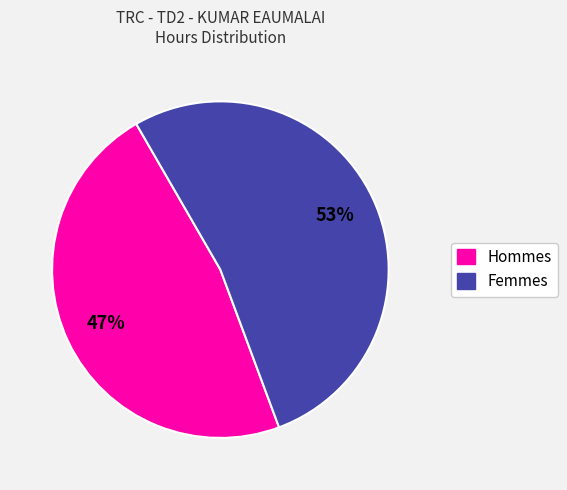

Is there a majority slice in this chart?

Yes